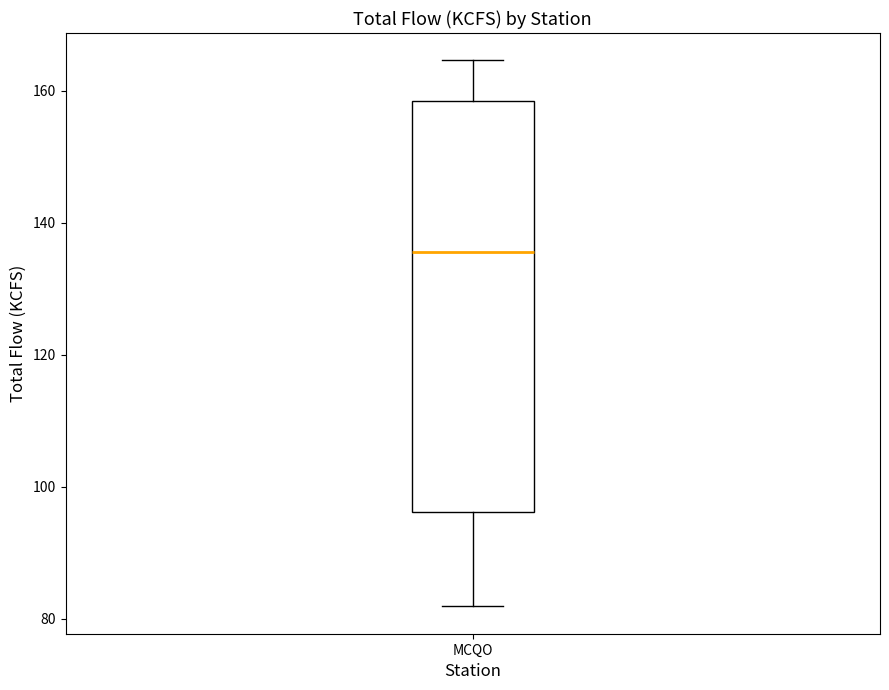

Where does the median line of the box for MCQO sit on the y-axis? The values are not printed on the chart, so give them approximately, as read against the axis.

136